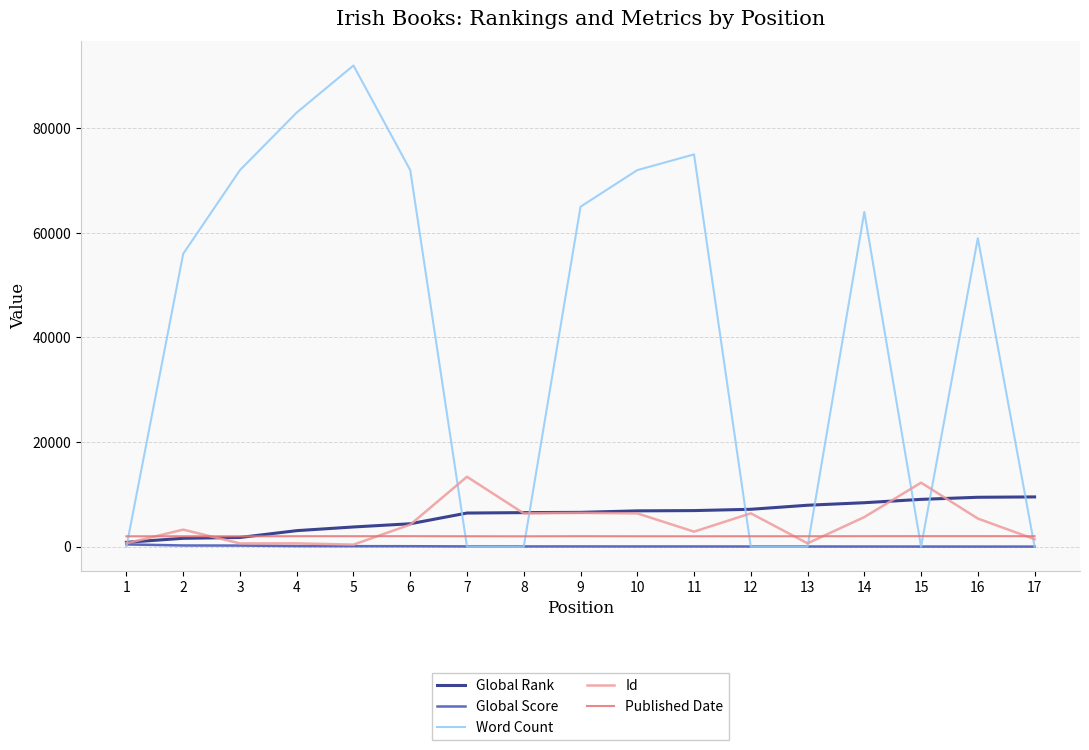

What is the total value across all series at 1?

3917